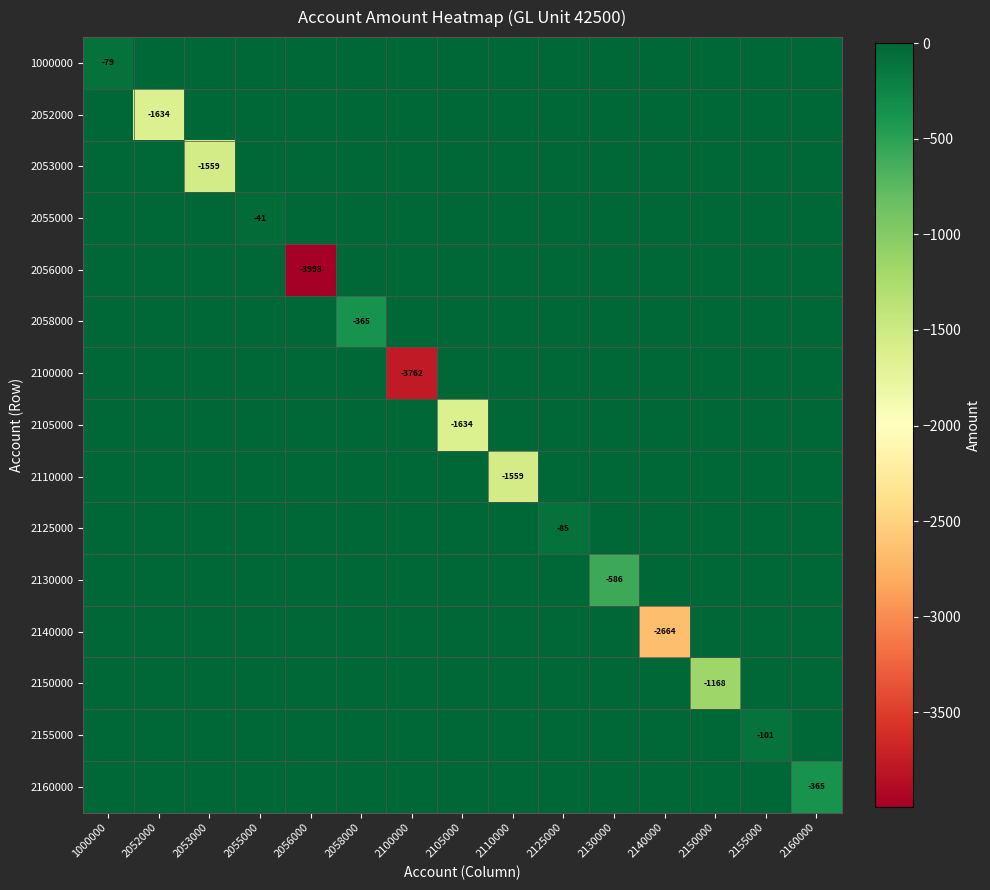

Is it true that 2055000 equals -41 at 2055000?

True